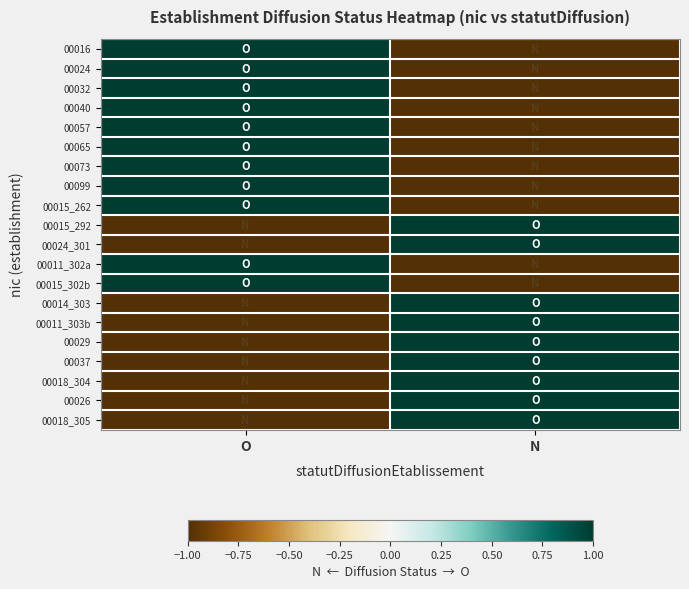

Reading left to right, list all the values displayed in this chart.

00016: O=1	N=-1
00024: O=1	N=-1
00032: O=1	N=-1
00040: O=1	N=-1
00057: O=1	N=-1
00065: O=1	N=-1
00073: O=1	N=-1
00099: O=1	N=-1
00015_262: O=1	N=-1
00015_292: O=-1	N=1
00024_301: O=-1	N=1
00011_302a: O=1	N=-1
00015_302b: O=1	N=-1
00014_303: O=-1	N=1
00011_303b: O=-1	N=1
00029: O=-1	N=1
00037: O=-1	N=1
00018_304: O=-1	N=1
00026: O=-1	N=1
00018_305: O=-1	N=1